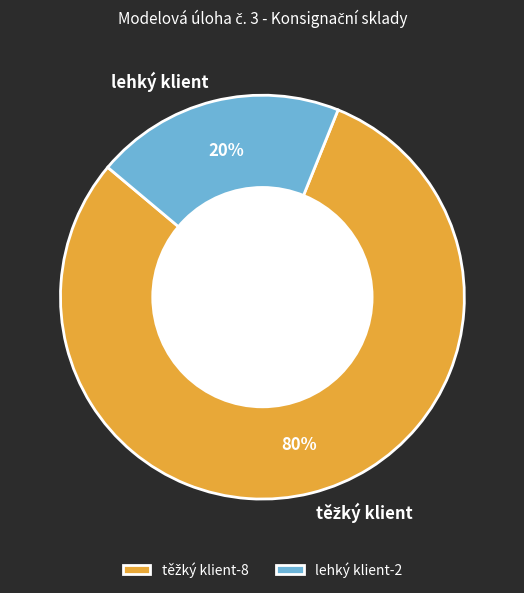

True or false: lehký klient accounts for 20% of the total.

True